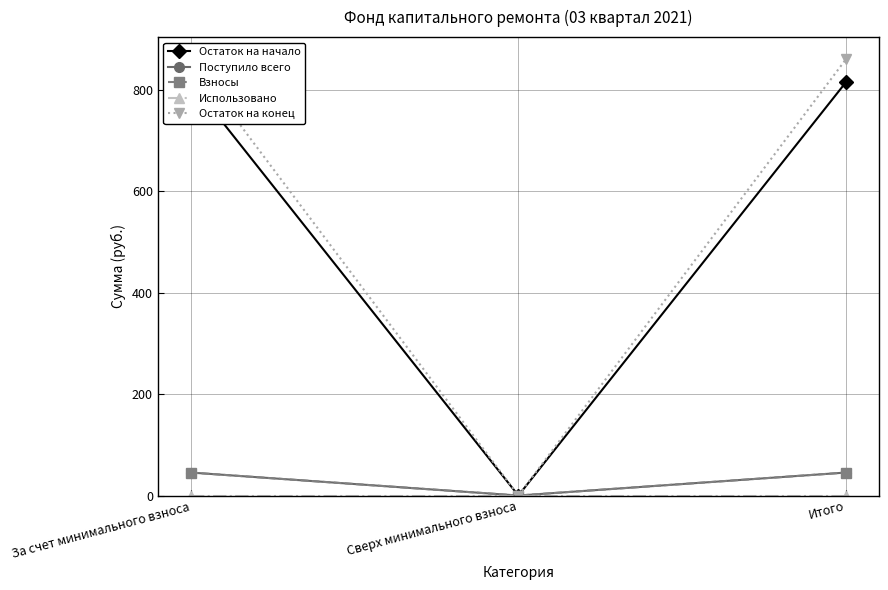

Which has a higher value, Сверх минимального взноса or Итого?

Итого